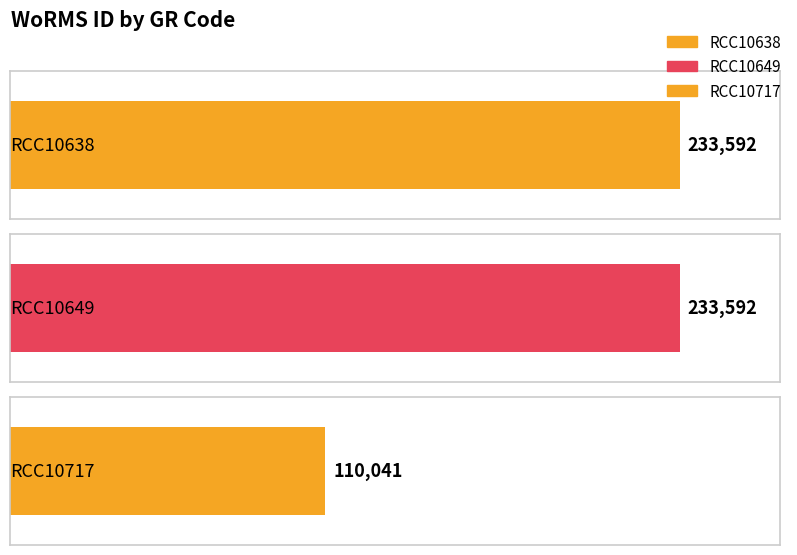

Reading left to right, extract all data points from this chart.

233592	233592	110041